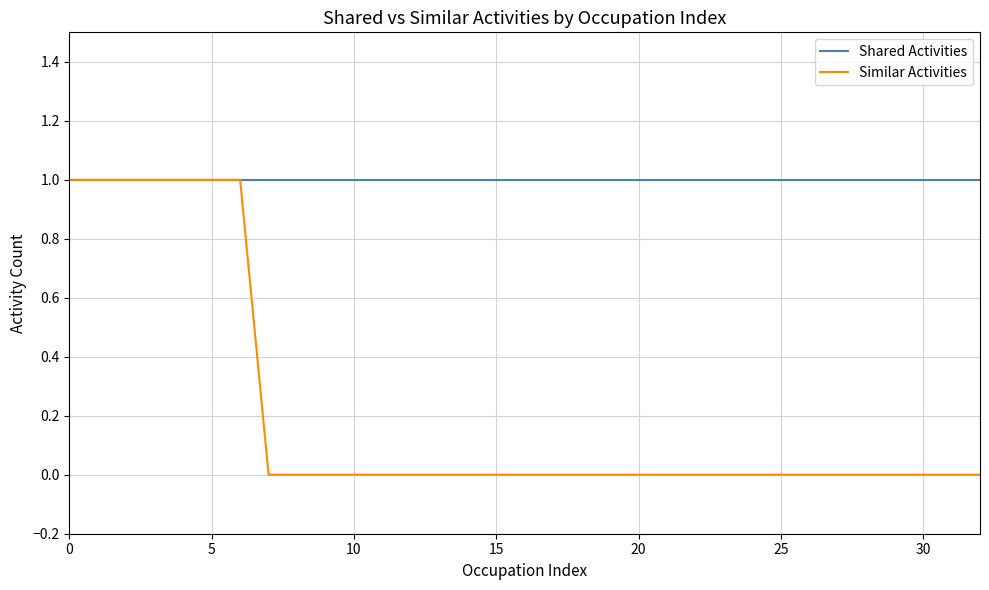

Which series has the largest total across all categories?

Shared Activities